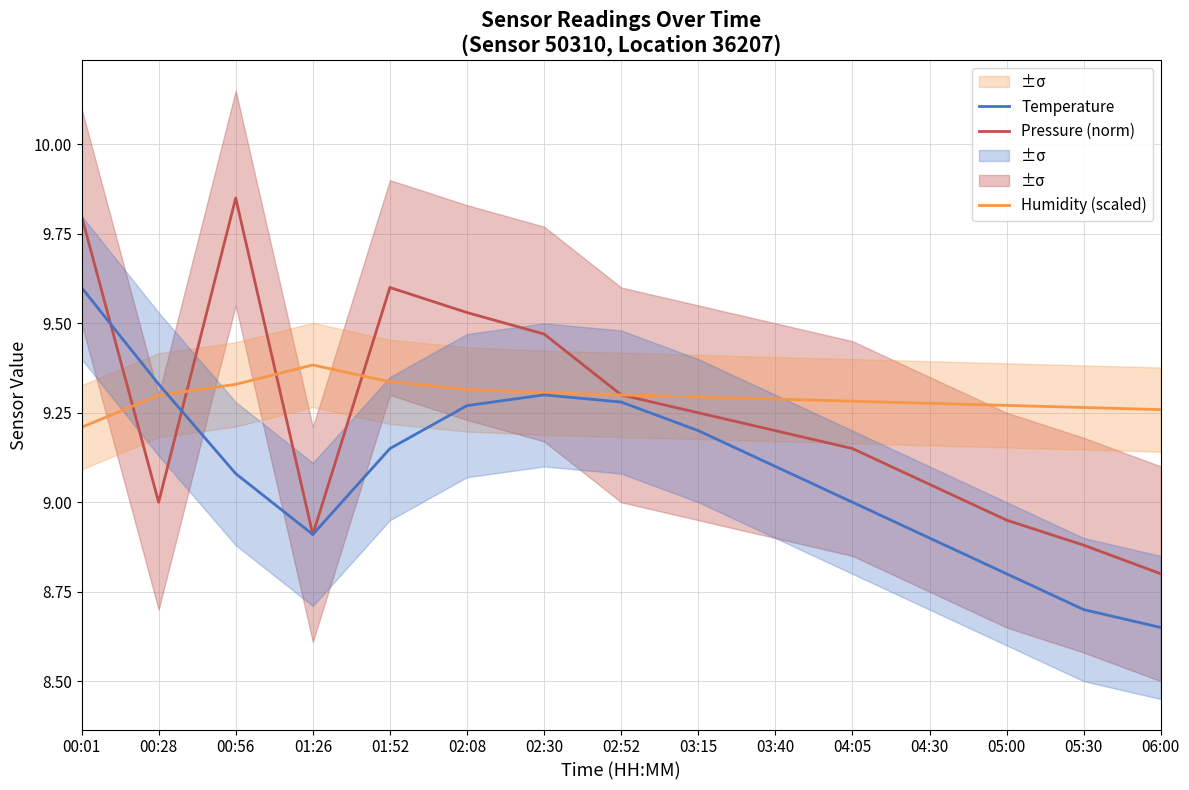

True or false: Humidity (scaled) has more than 0 interior local peaks.

True